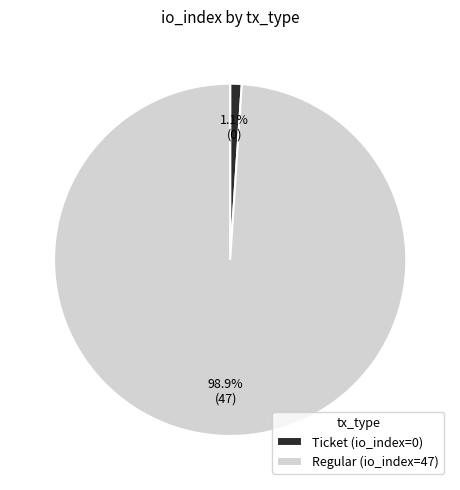

Does Ticket represent more than half of the total?

No